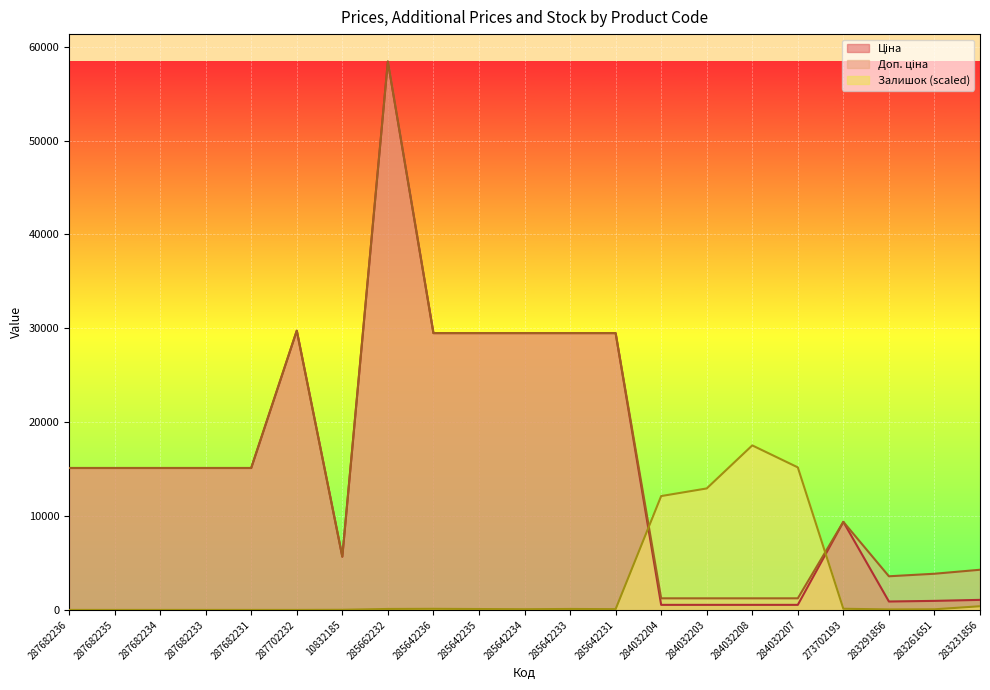

True or false: Ціна has more than 1 interior local peaks.

True